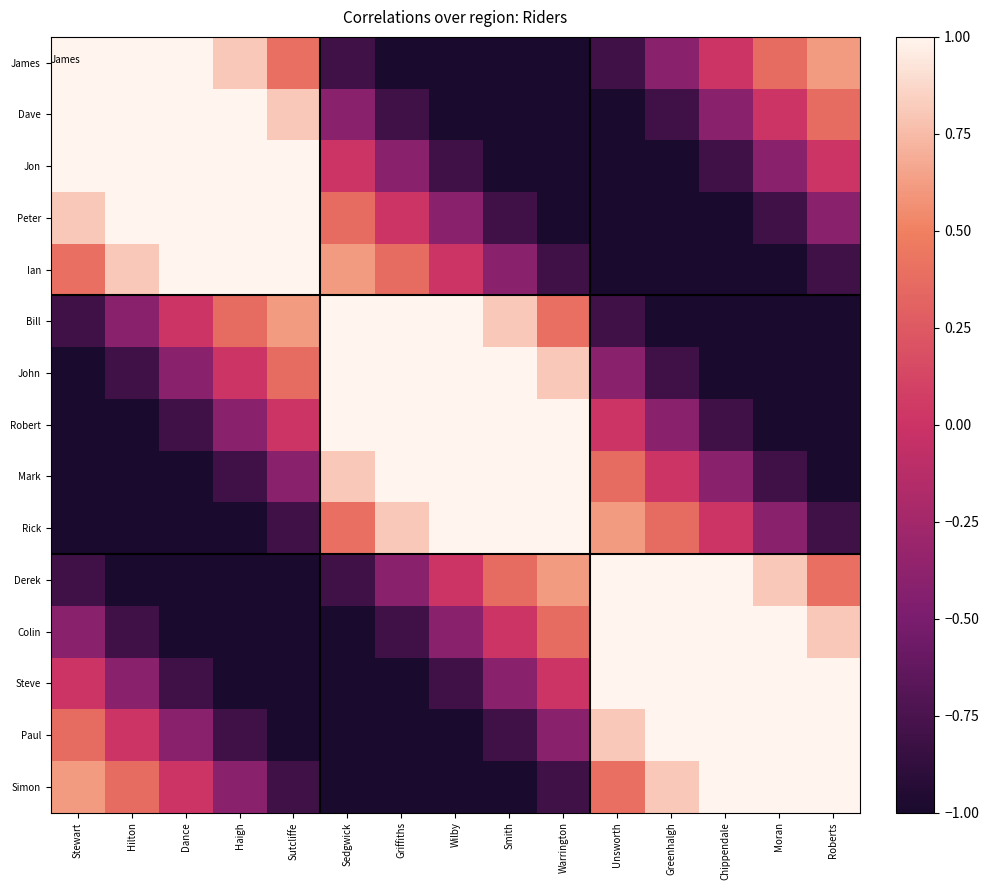

At how many categories does at least one series exceed 0?

15